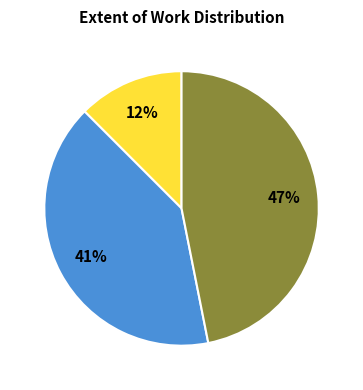

Does any single category account for the majority?

No